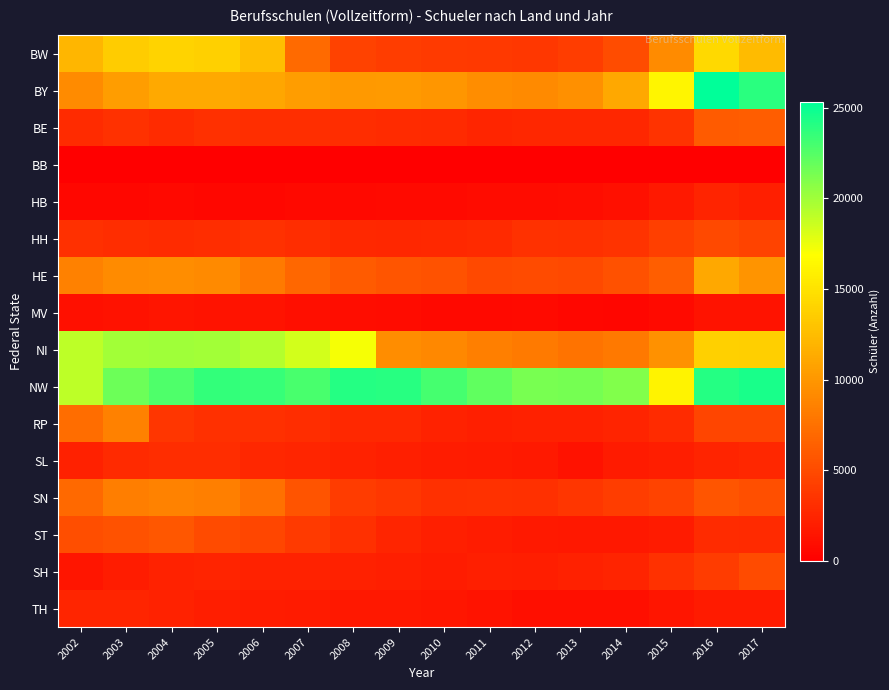

How many distinct data groups are displayed?

16